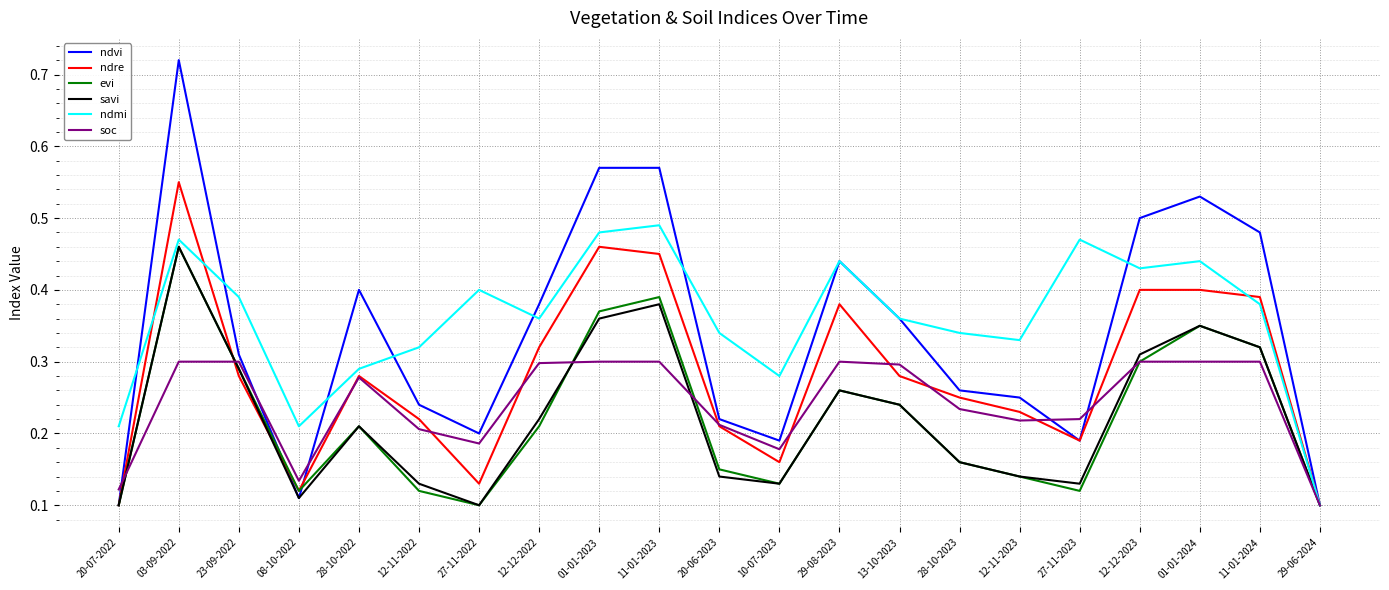

At which label does soc reach its minimum?

29-06-2024